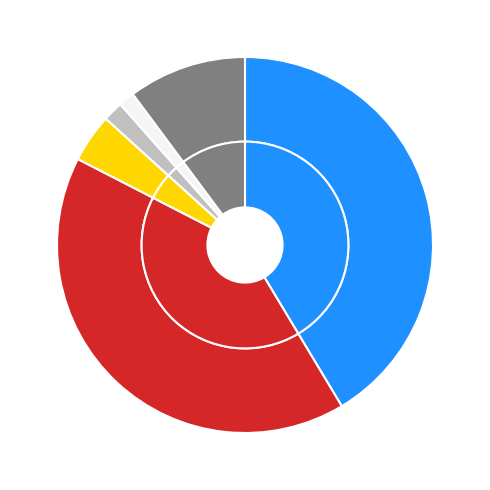

Between НАЛОГИ НА ПРИБЫЛЬ, ДОХОДЫ and НАЛОГИ НА СОВОКУПНЫЙ ДОХОД, which is larger?

НАЛОГИ НА ПРИБЫЛЬ, ДОХОДЫ